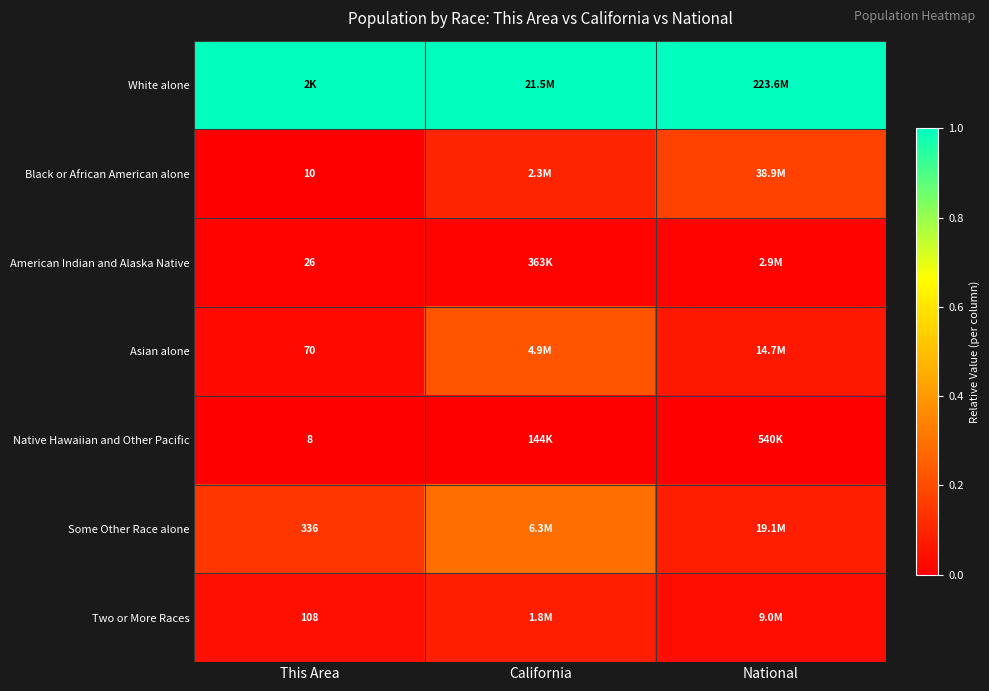

What is the minimum value for White alone?

1.0